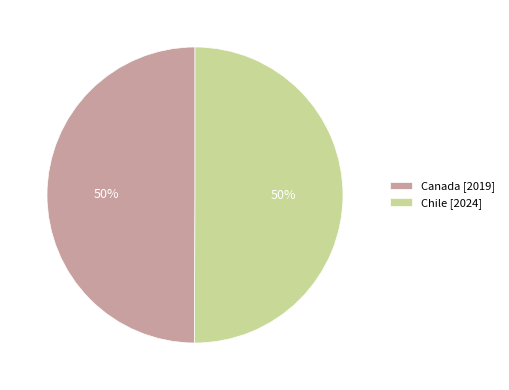

What is the ratio of the value at Chile to the value at Canada?

1.0